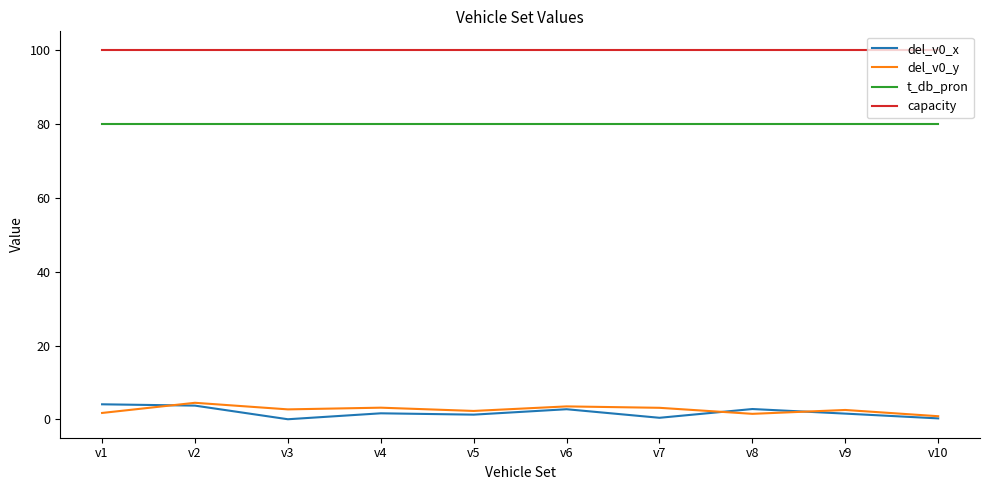

True or false: capacity and del_v0_x cross at least once.

False